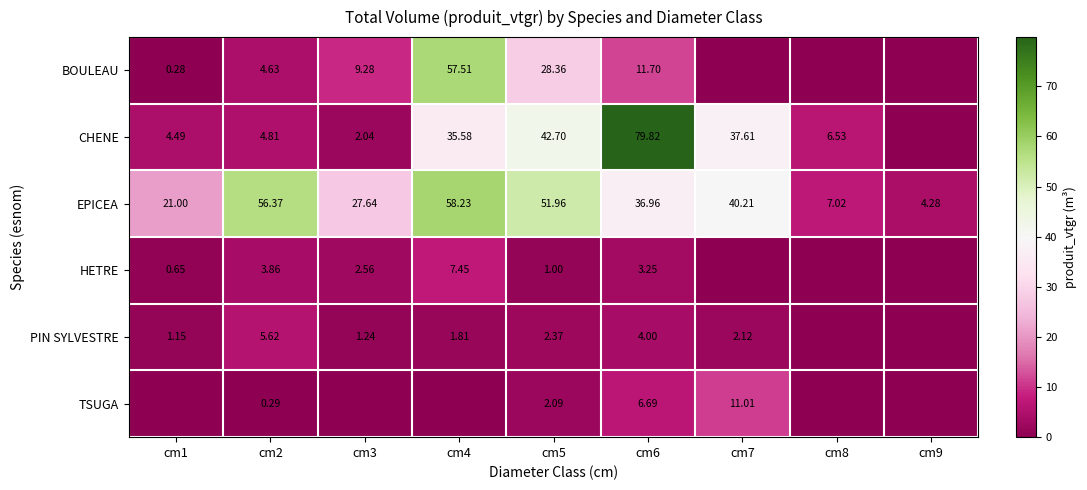

At which label does EPICEA reach its peak?

cm4